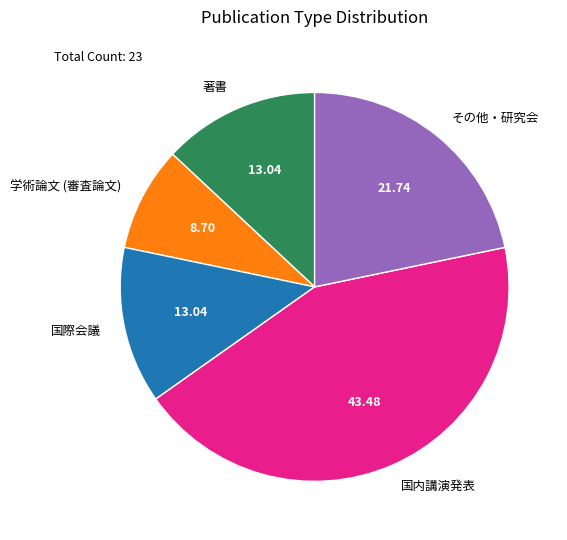

Which has a higher value, 学術論文 (審査論文) or その他・研究会?

その他・研究会